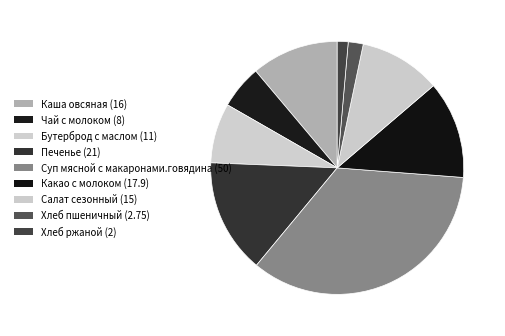

What is the largest slice in the pie chart?

Суп мясной с макаронами.говядина